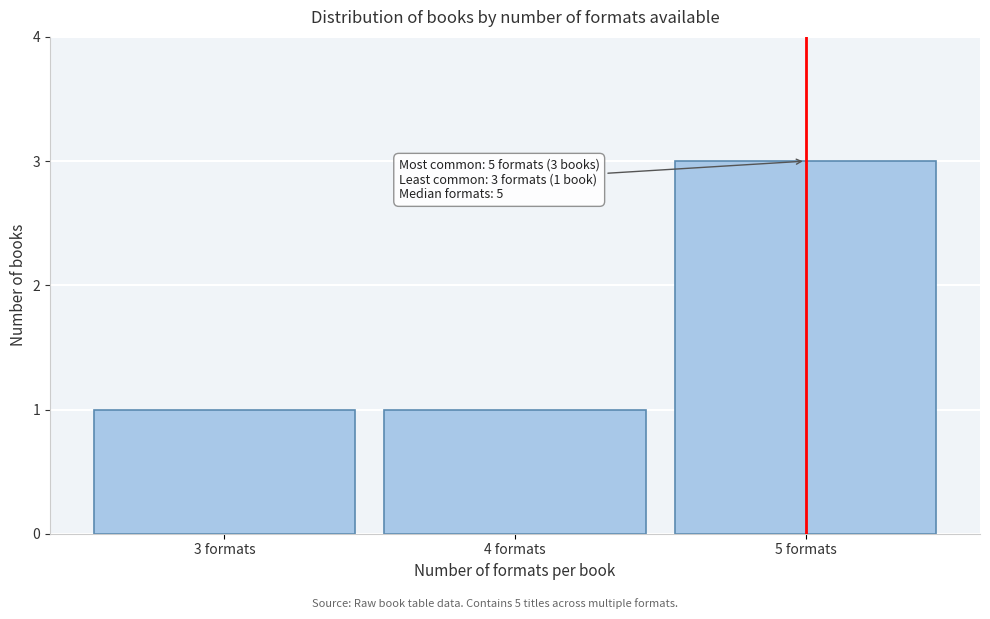

Reading right to left, list all the values displayed in this chart.

5 formats=3	4 formats=1	3 formats=1